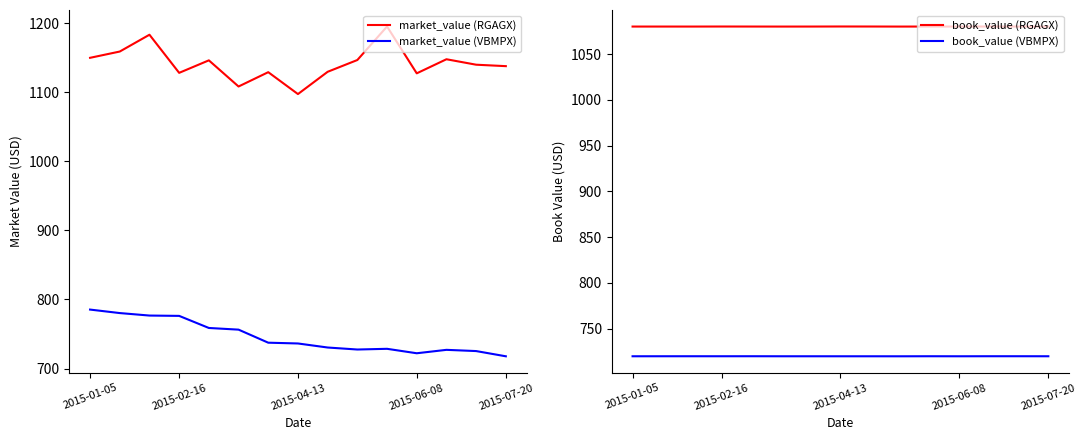

What is the highest value of the market_value (RGAGX) series?

1195.3